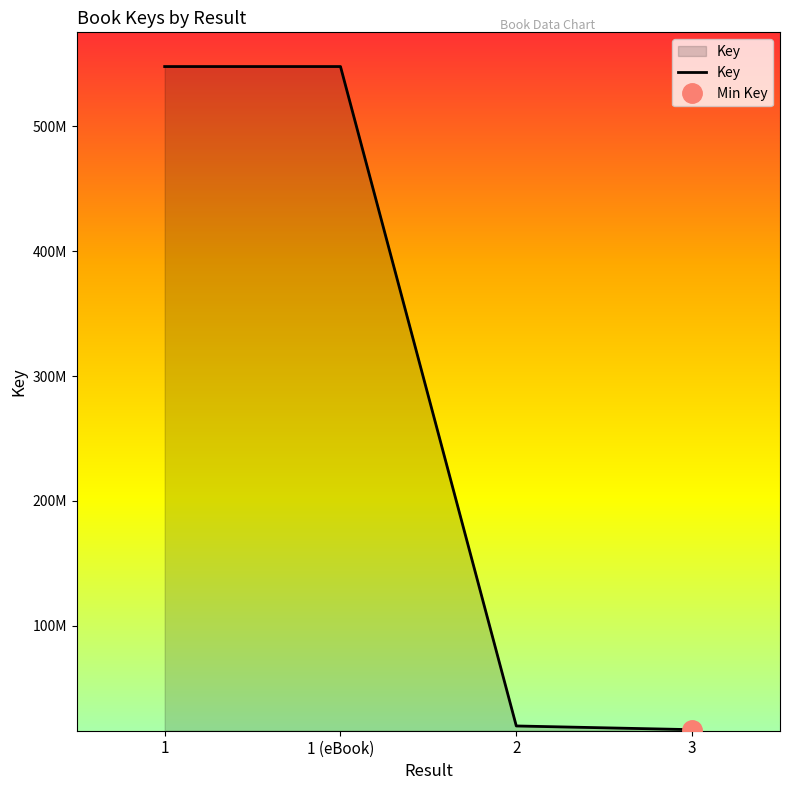

Read the value at 1 (eBook), to the nearest 50.

547716450